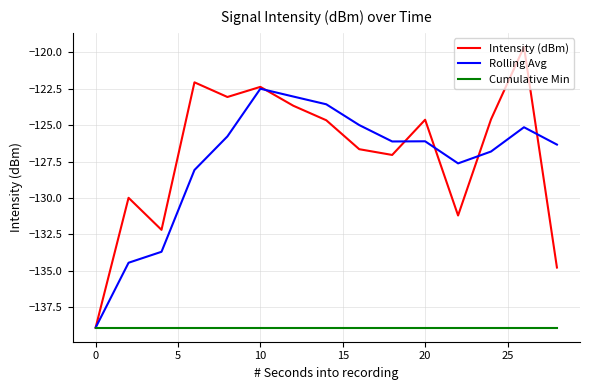

Rank the series by their maximum value, from lowest to highest.

Cumulative Min, Rolling Avg, Intensity (dBm)